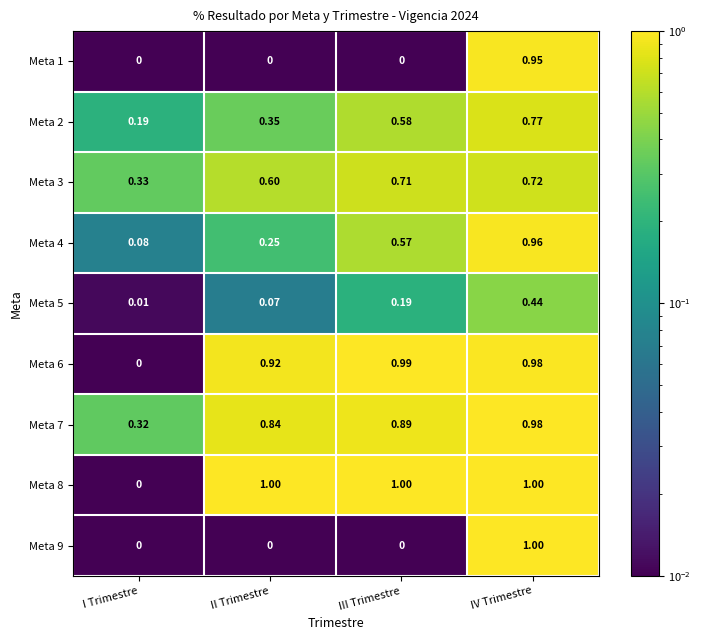

Where is Meta 3 nearest to the value 0?

I Trimestre